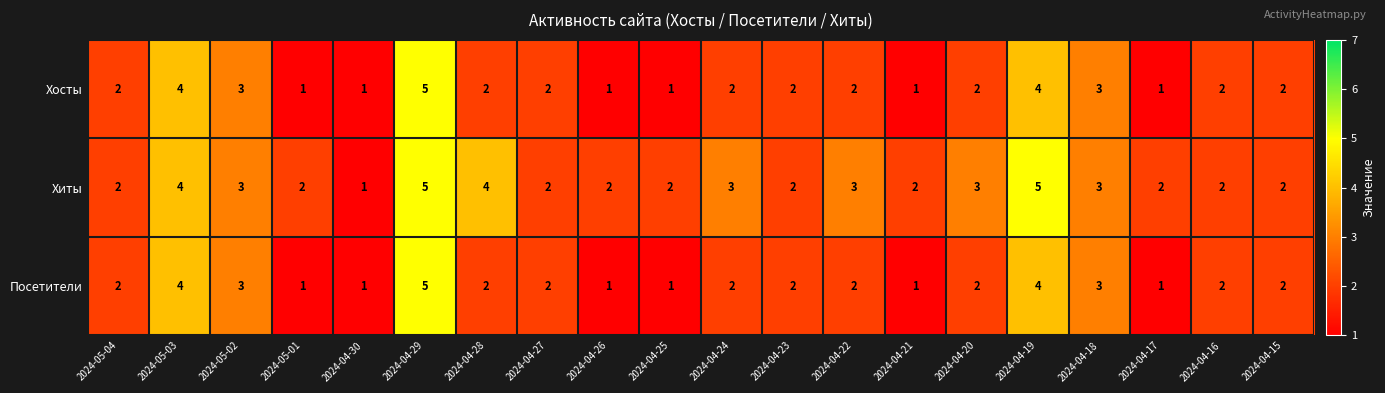

How many data points does each series have?

20